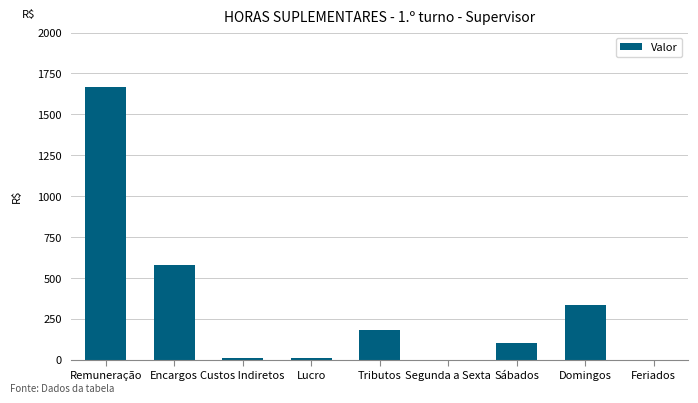

What is the sum of all values?

2889.5